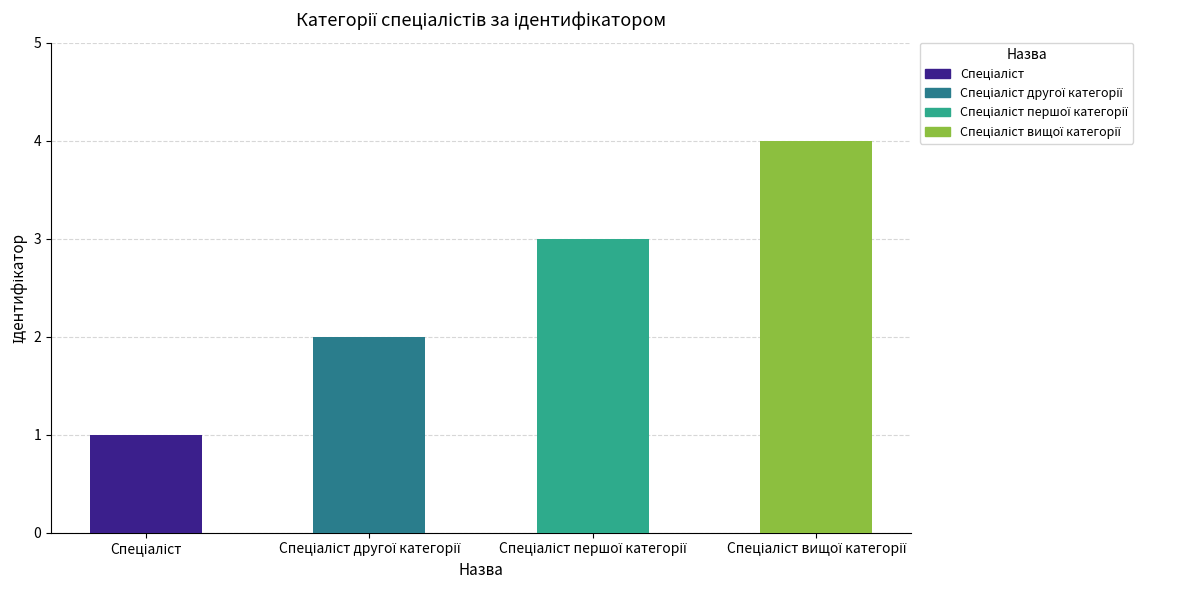

What is the difference between the maximum and minimum values?

3